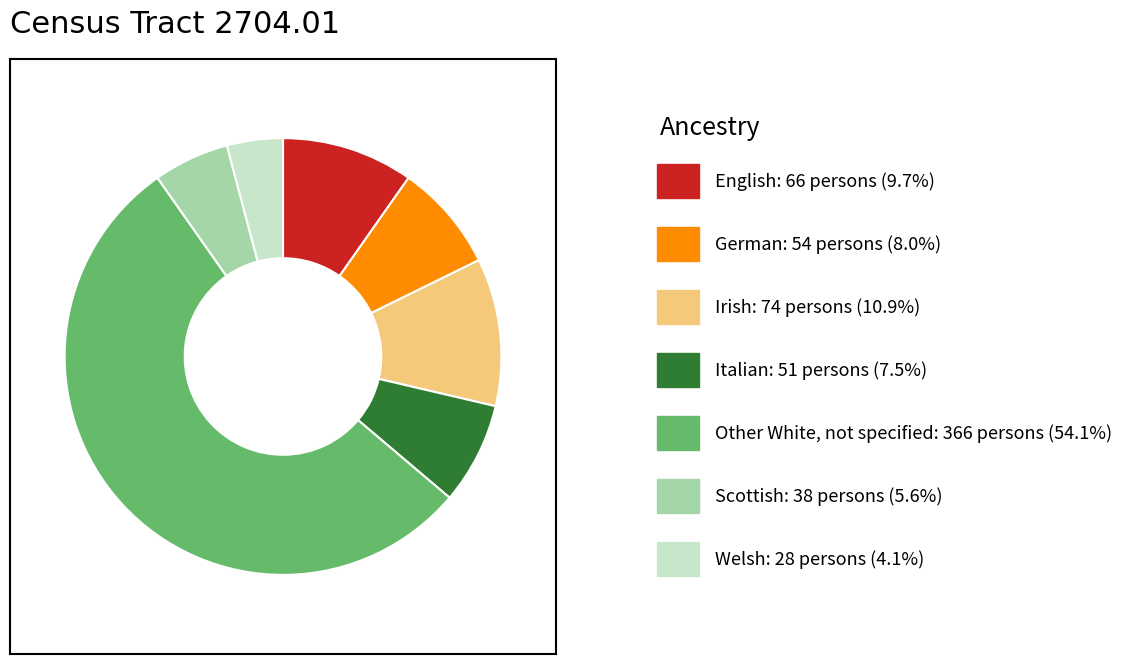

How many slices are in this pie chart?

7